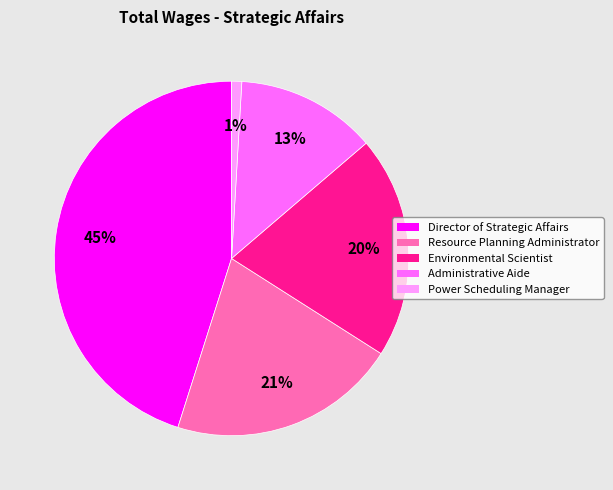

Is it true that Administrative Aide is 13% of the pie?

True